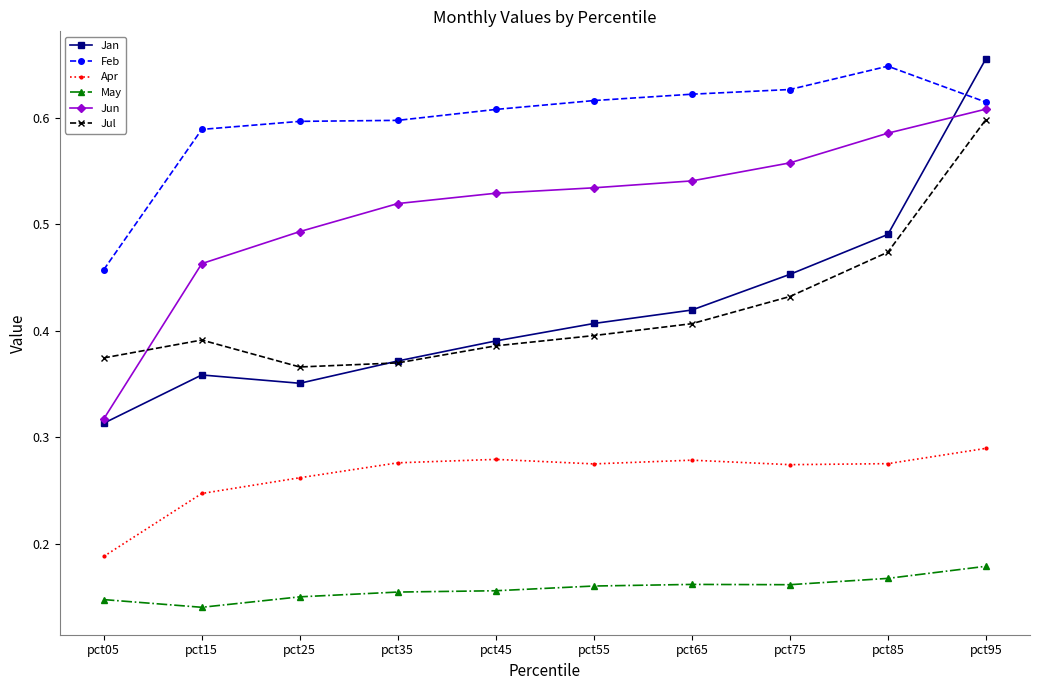

At which category does Jul reach its first local peak?

pct15